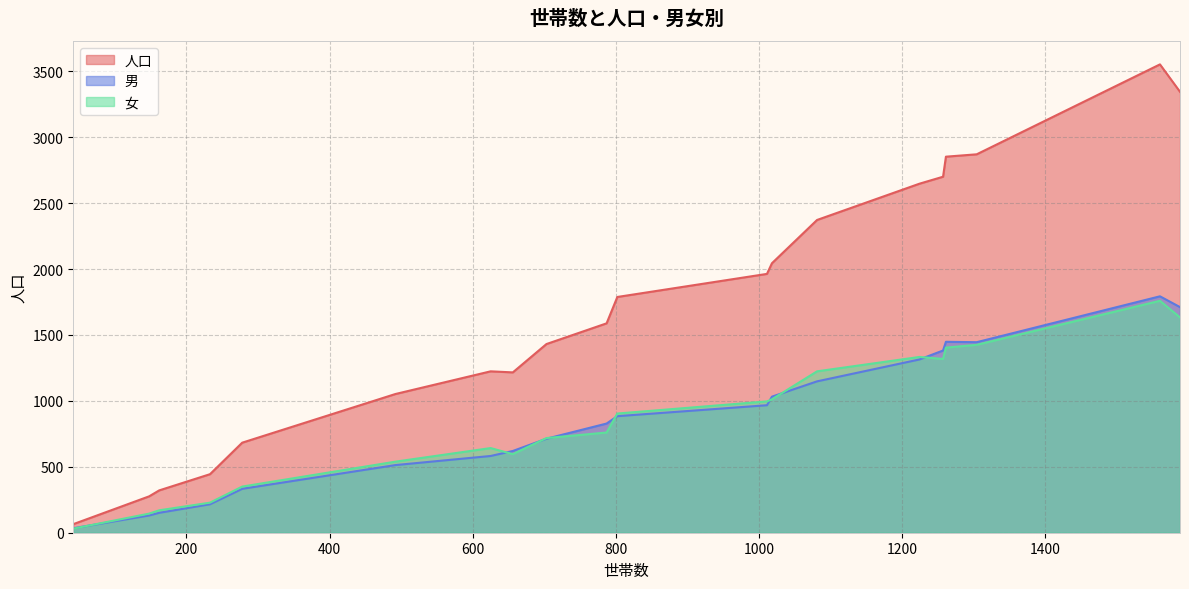

Which series has the largest total across all categories?

人口